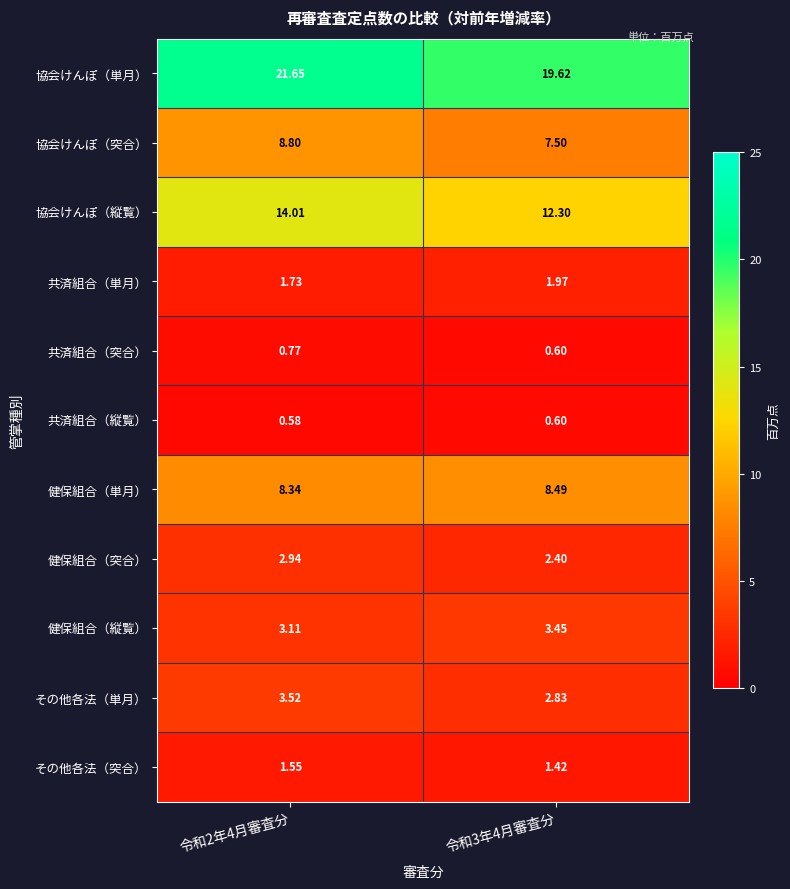

Is the value of 協会けんぽ（突合） at 令和2年4月審査分 greater than the value of 協会けんぽ（単月） at 令和2年4月審査分?

No